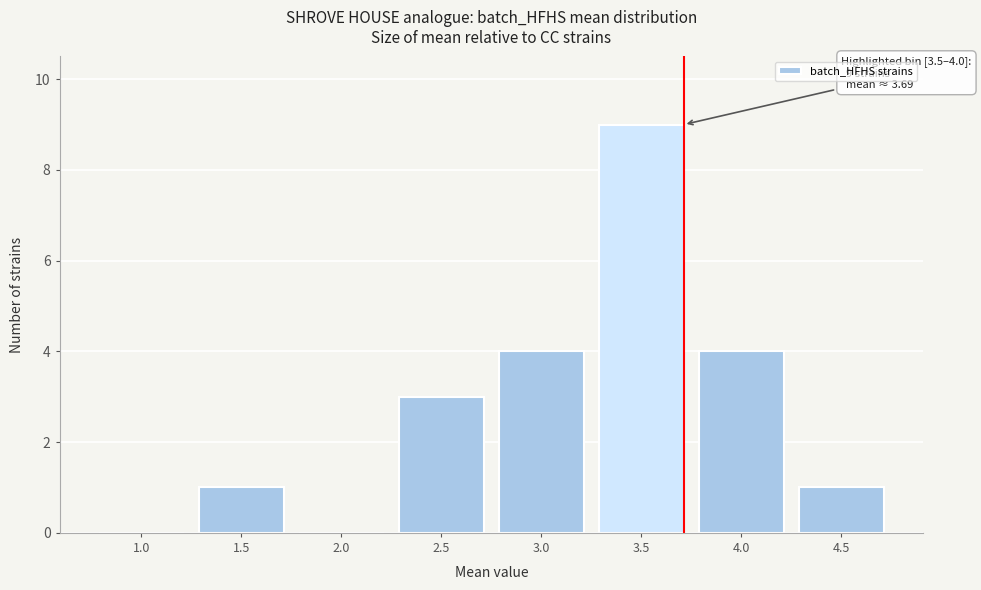

Reading left to right, transcribe all the data shown in this chart.

1.0=0	1.5=1	2.0=0	2.5=3	3.0=4	3.5=9	4.0=4	4.5=1